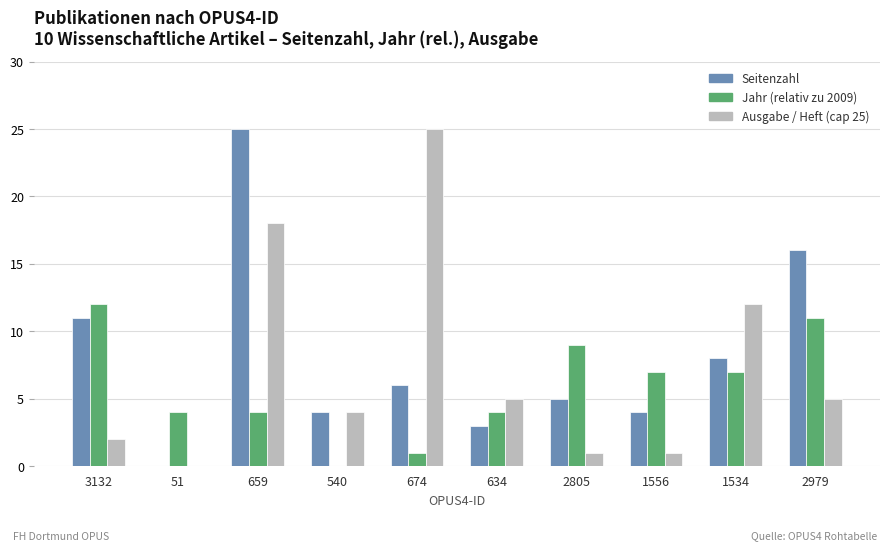

Which category has the highest value in the Seitenzahl series?

659